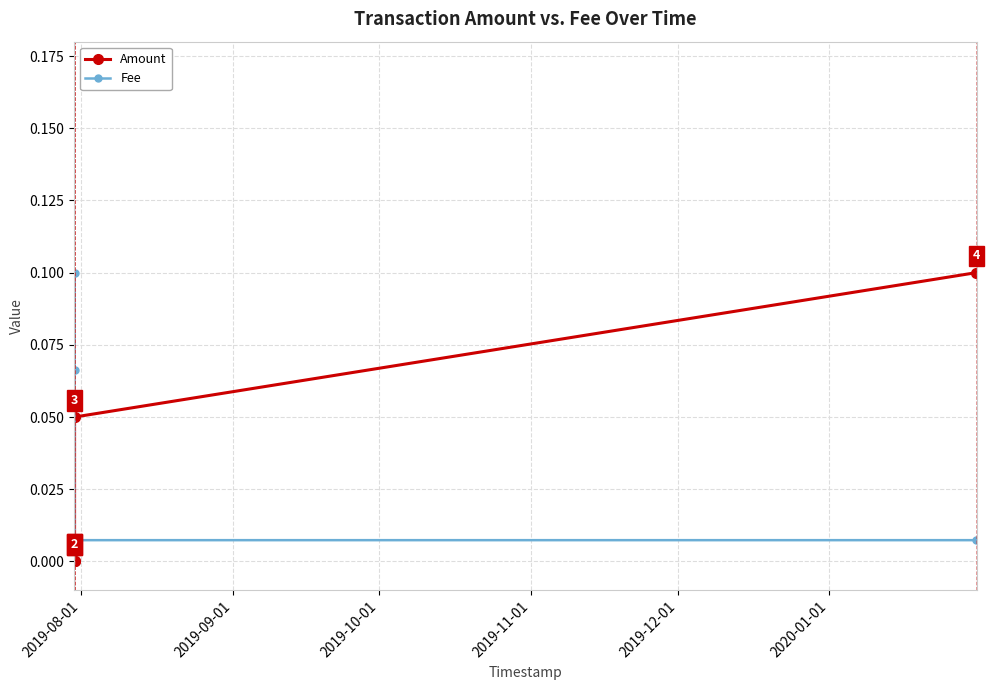

What is the total value across all series at 2019-09-01?

0.1